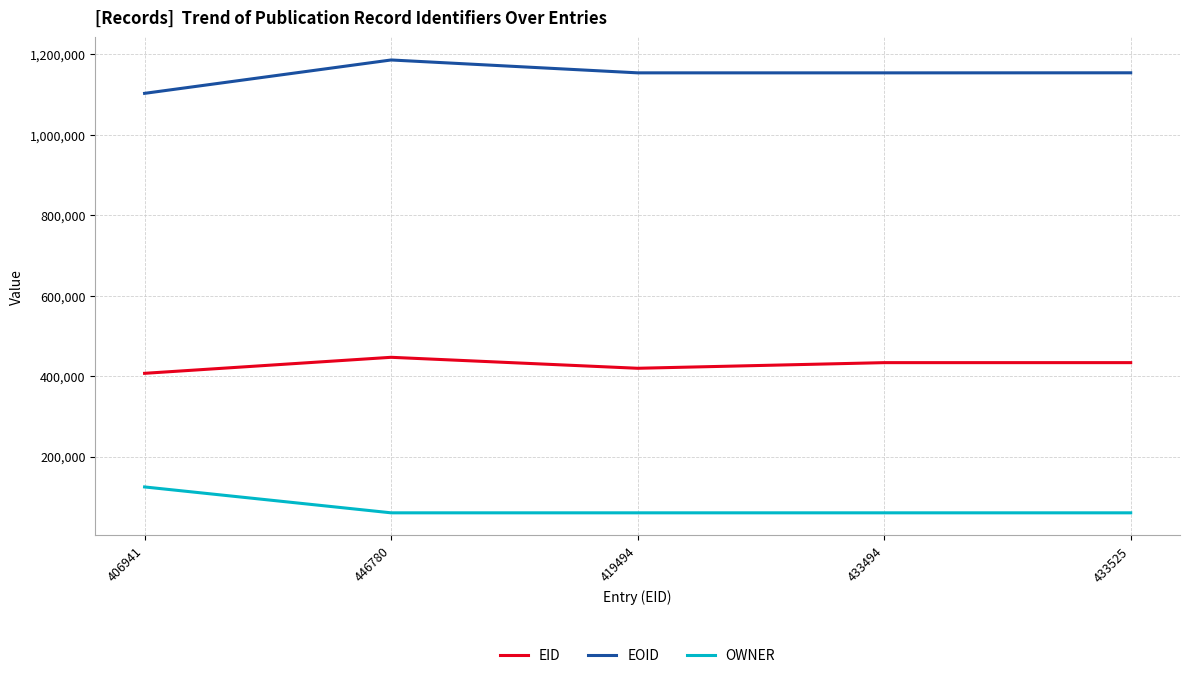

The value of EOID at 433525 is 2043218. True or false?

False